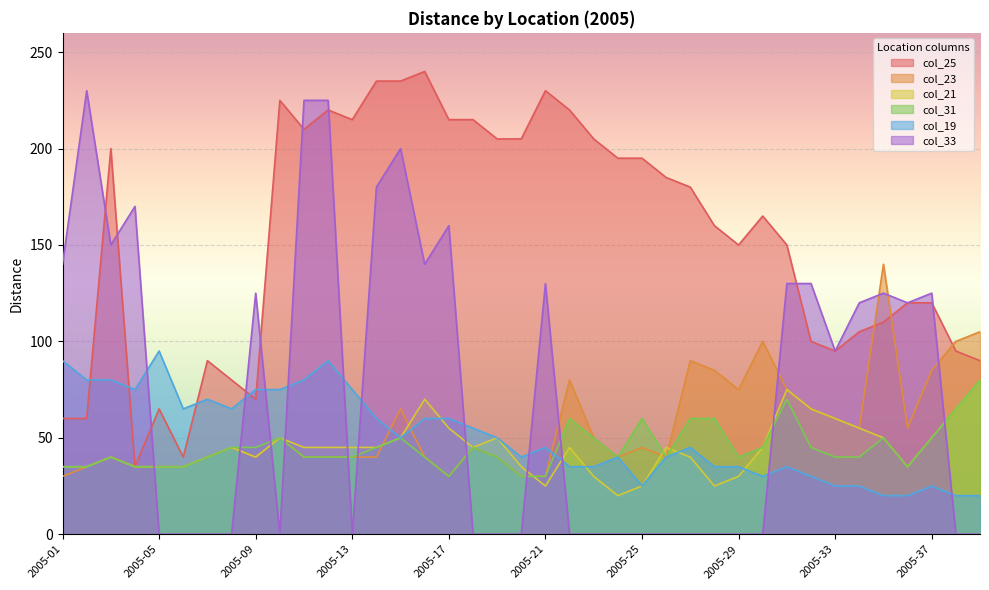

What is the value of the col_33 point at the 34th from the left?

120